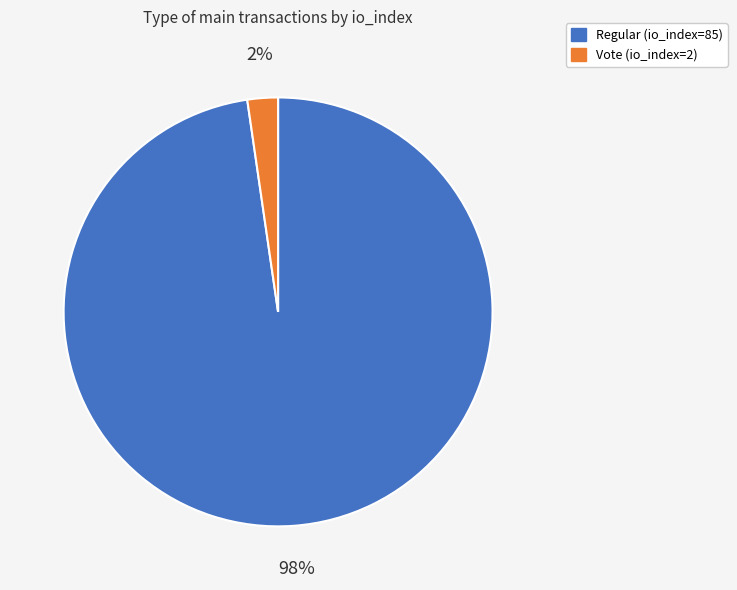

Is the sum of Vote (io_index=2) and Regular (io_index=85) greater than half?

Yes